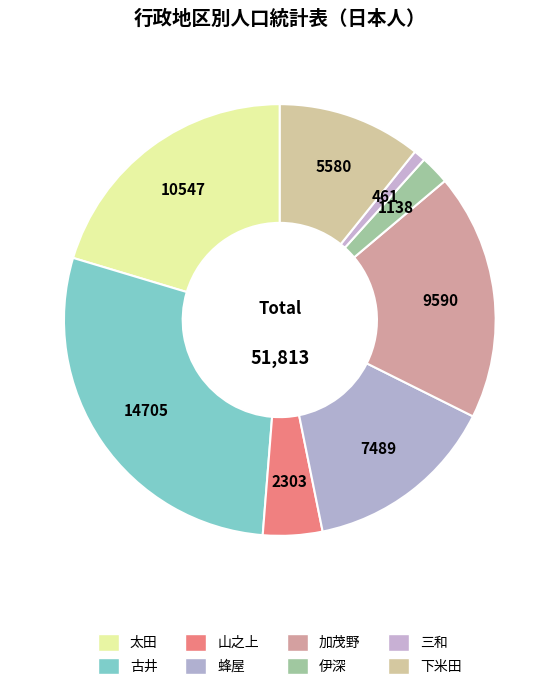

What percentage is the 蜂屋 slice, to the nearest percent?

14%